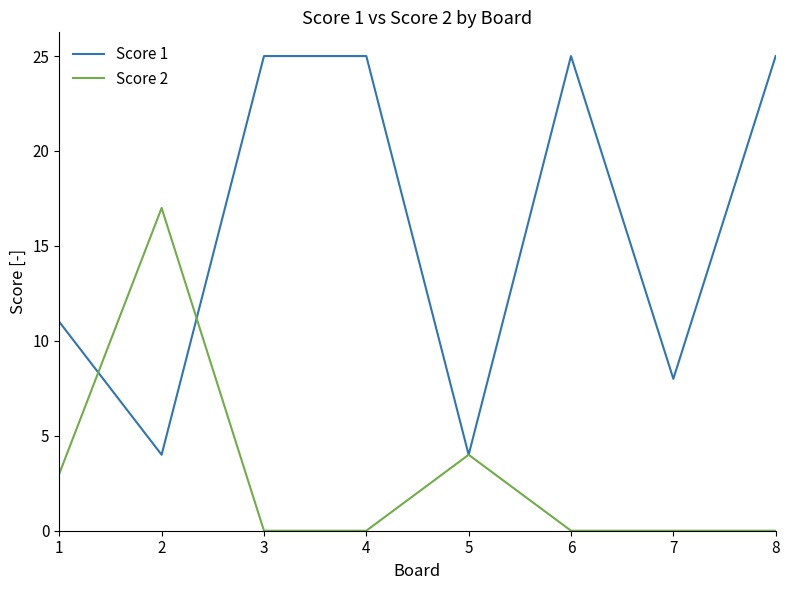

Rank the series by their average value, from lowest to highest.

Score 2, Score 1